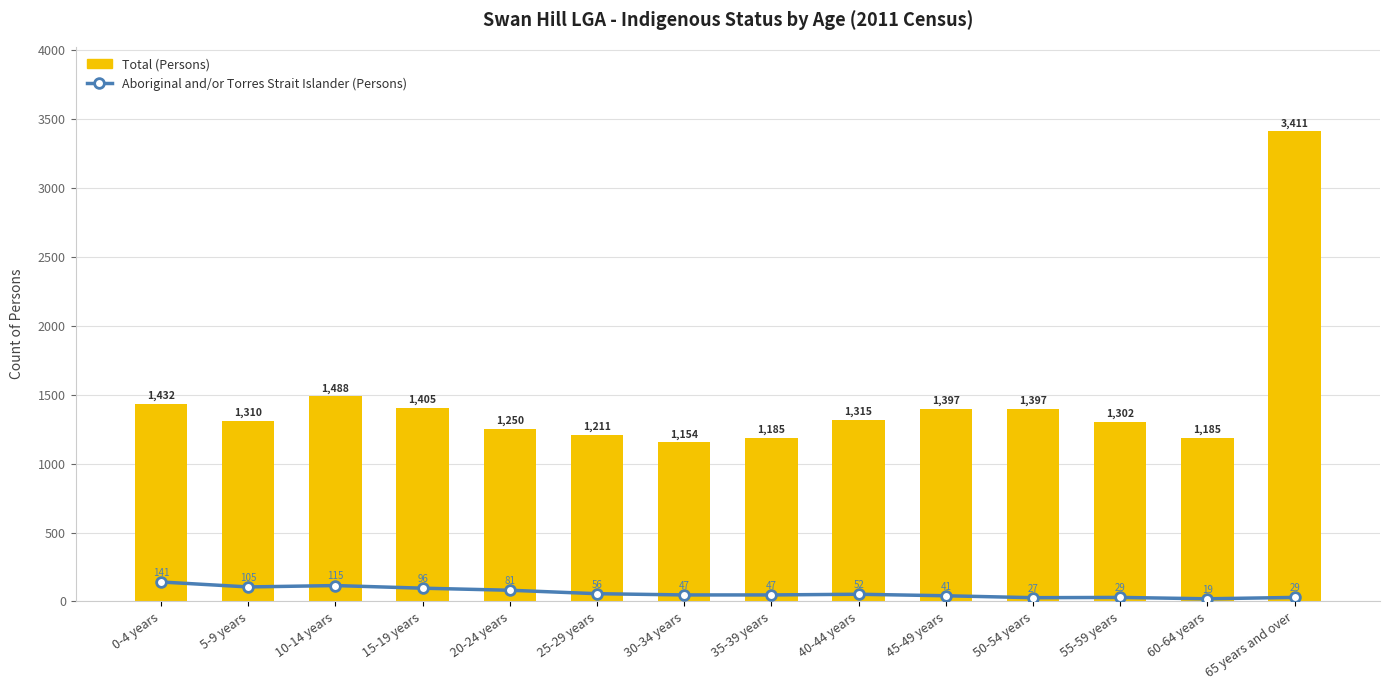

What is the label of the 7th bar from the left?

30-34 years